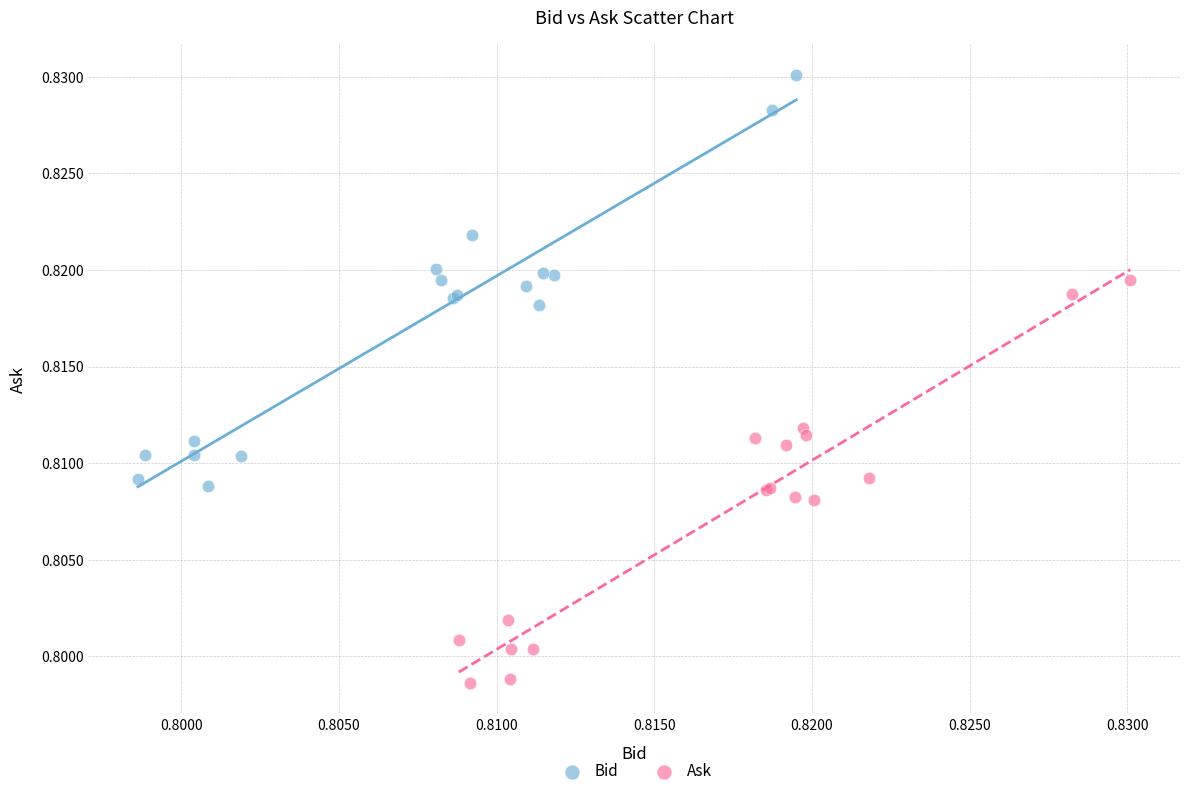

Which series reaches the minimum Y coordinate?

Ask